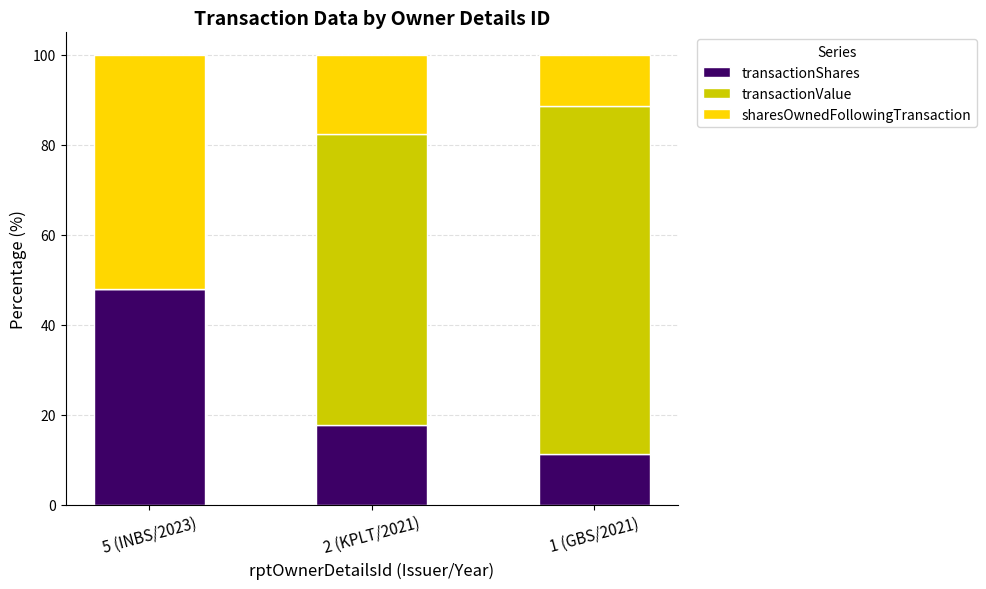

What is the total value across all series at 1 (GBS/2021)?

100.0